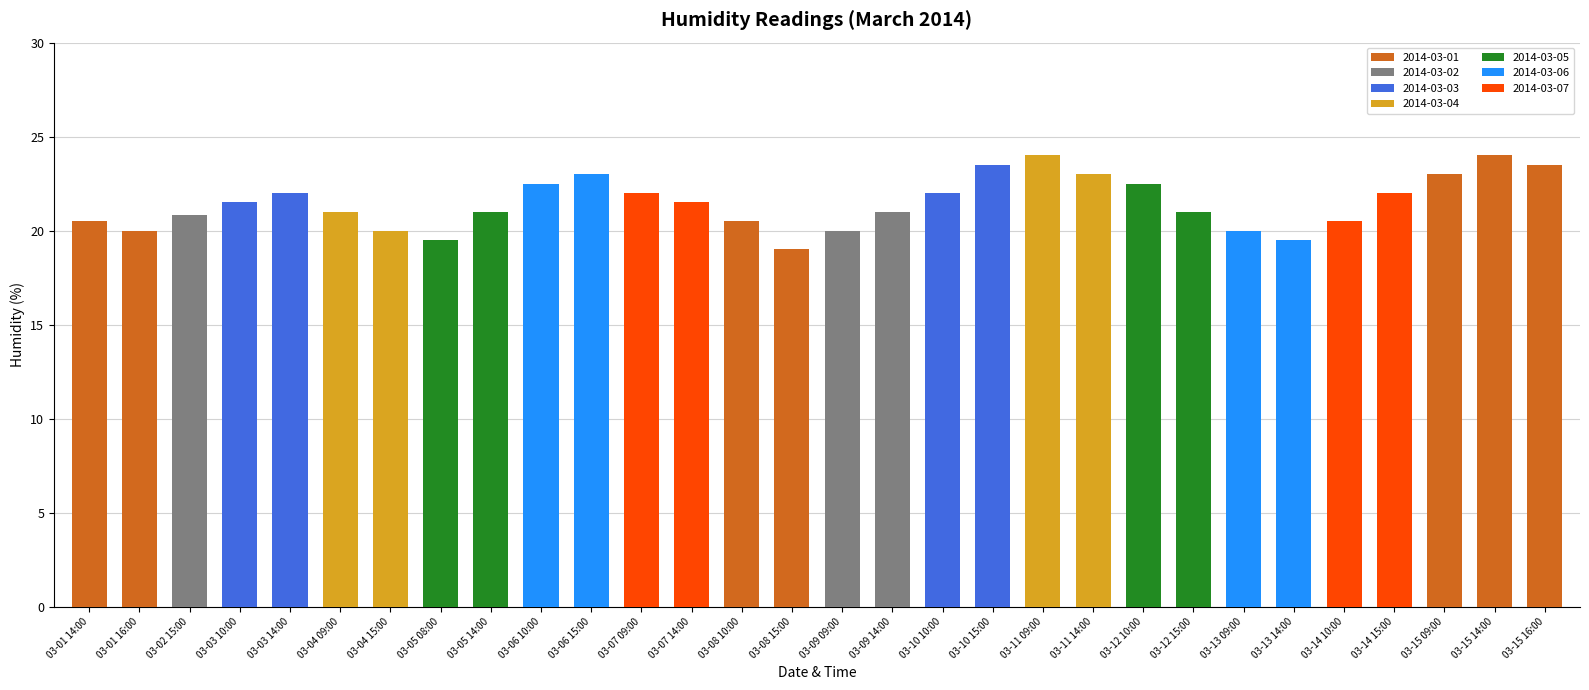

What is the label of the 28th bar from the right?

03-02 15:00